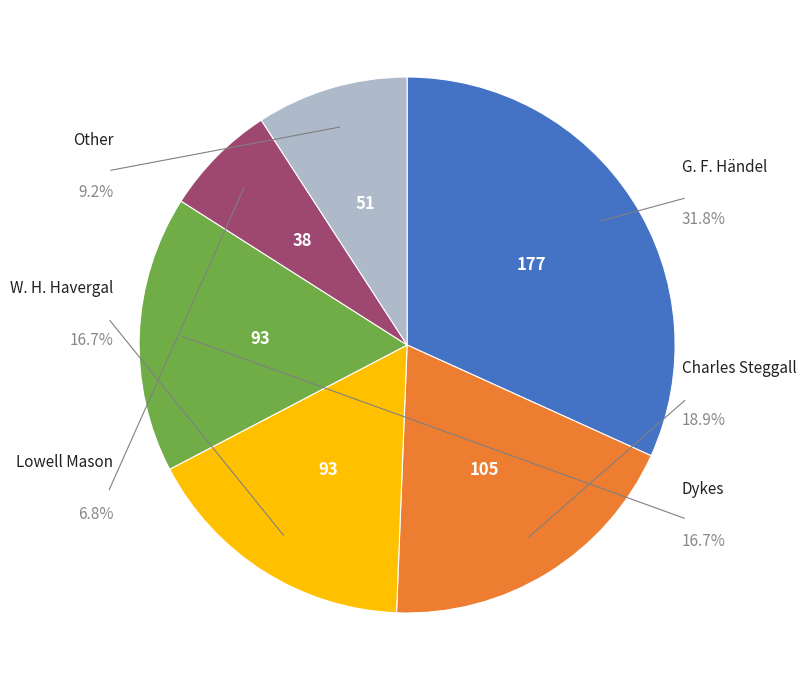

To the nearest percent, what percentage of the pie is Lowell Mason?

7%